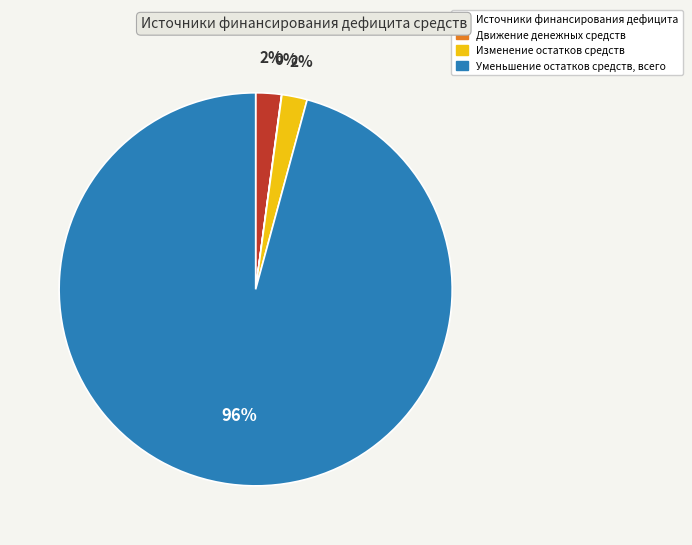

Is the sum of Источники финансирования дефицита and Уменьшение остатков средств, всего greater than half?

Yes